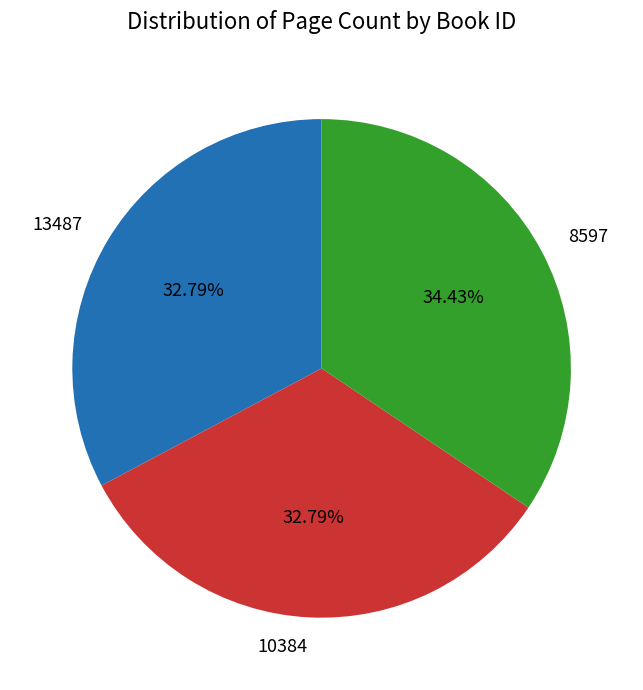

Is it true that 8597 is 23% of the pie?

False